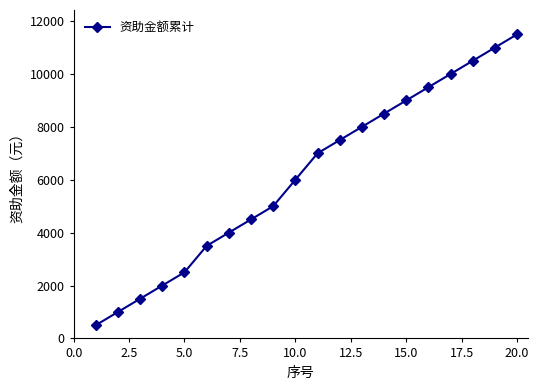

True or false: there are more than 1 points higher than both neighbors.

False